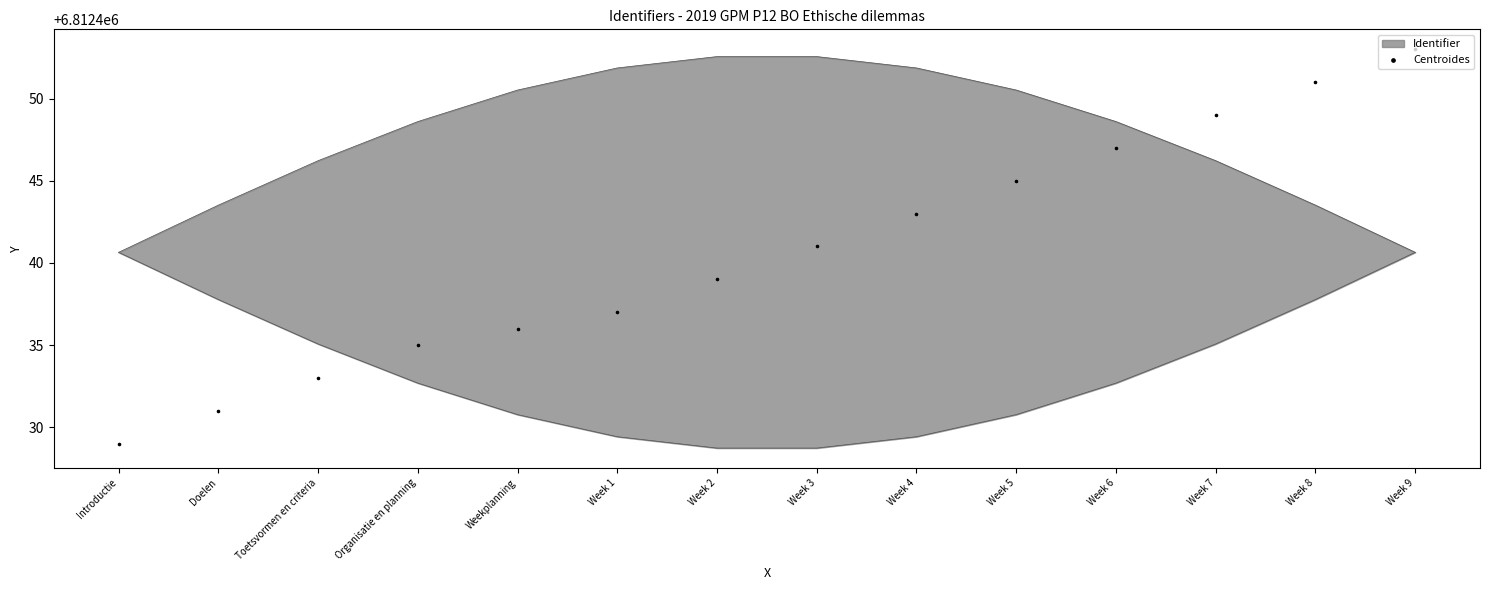

Between Week 5 and Organisatie en planning, which is larger?

Week 5